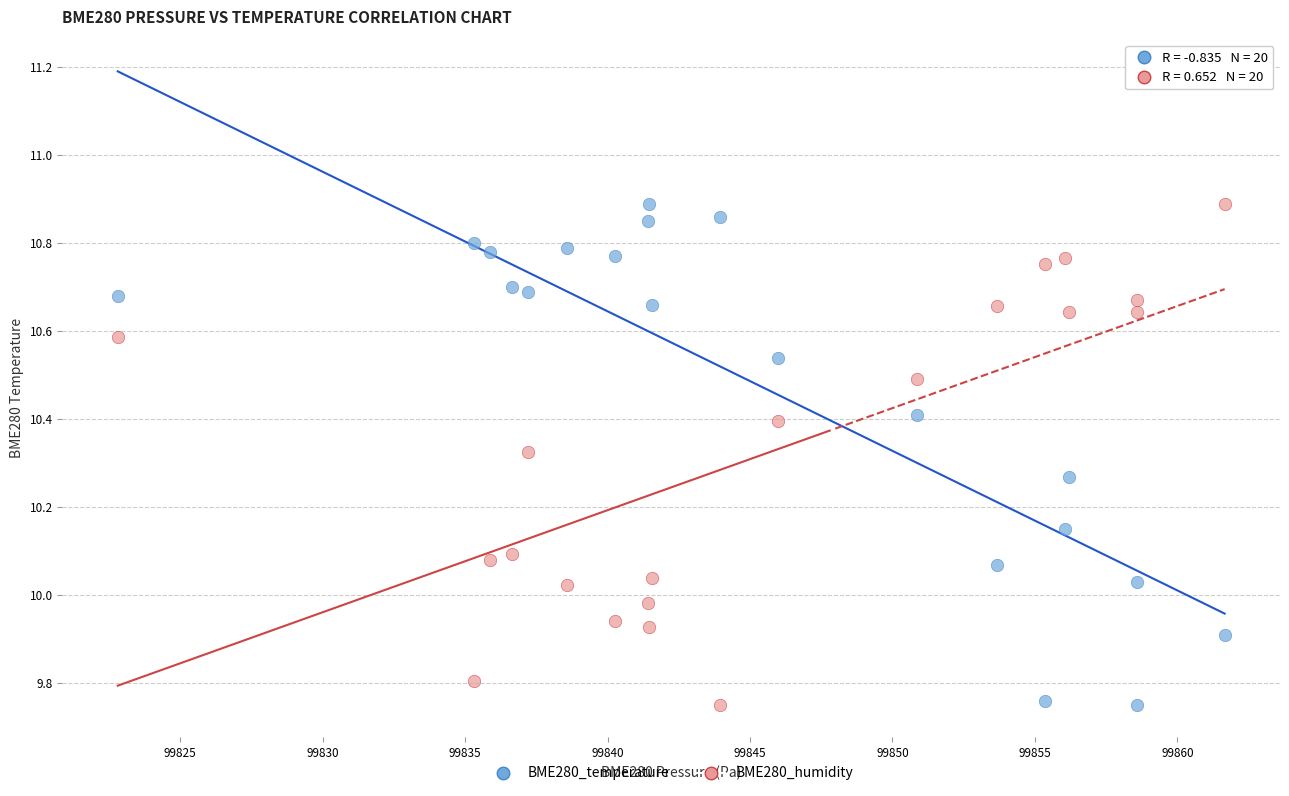

What is the X range (max minus min) for the scatter plot?

38.9